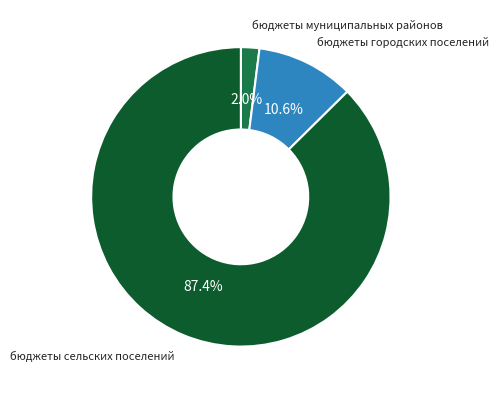

What percentage is NOT represented by бюджеты городских поселений?

89.4%